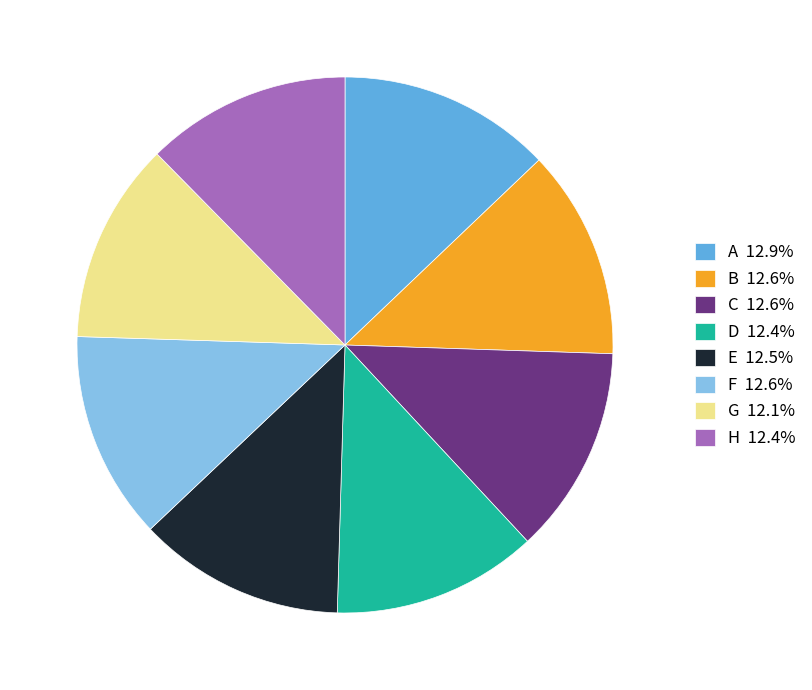

Does B represent more than half of the total?

No